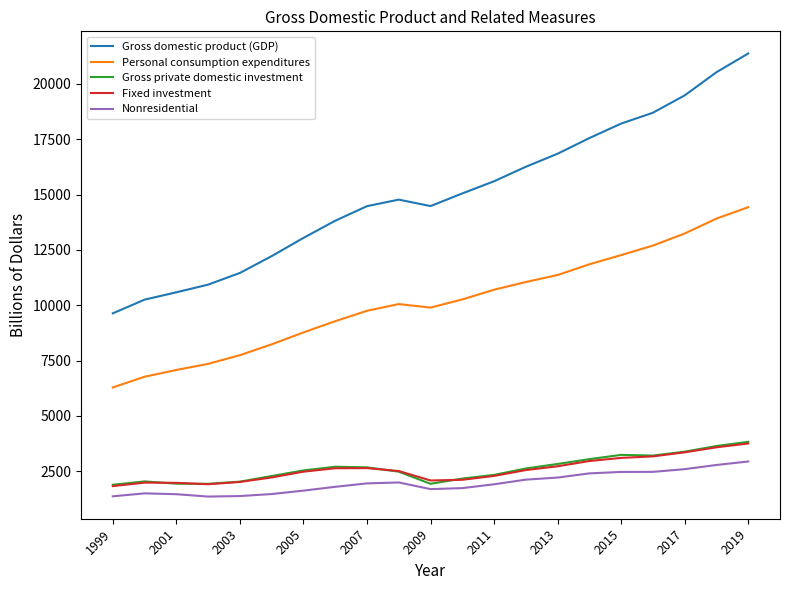

True or false: Gross private domestic investment and Personal consumption expenditures intersect in this chart.

False